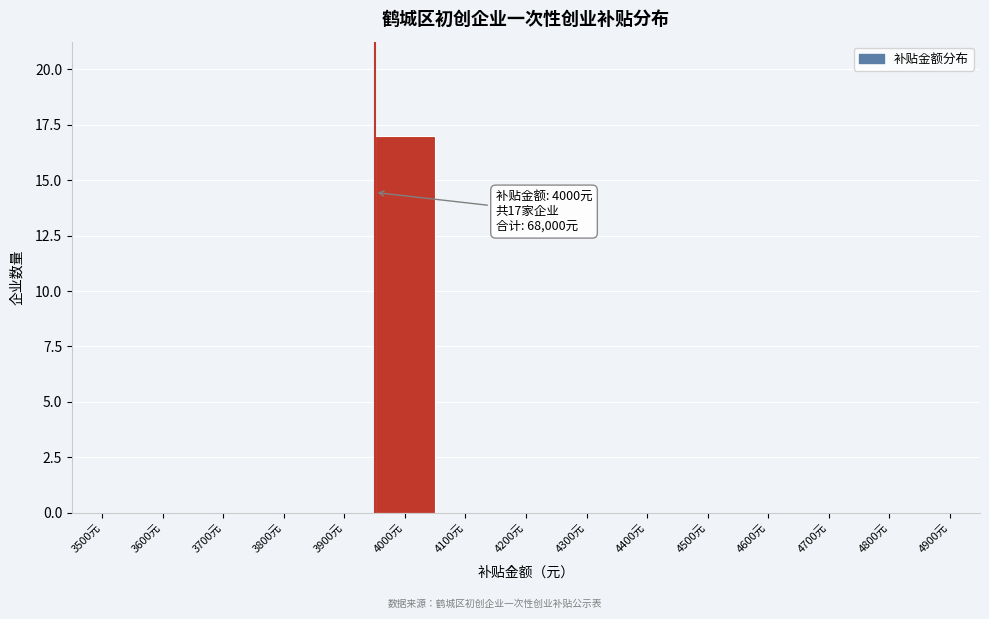

Reading right to left, what are all the values shown in this chart?

4900元=0	4800元=0	4700元=0	4600元=0	4500元=0	4400元=0	4300元=0	4200元=0	4100元=0	4000元=17	3900元=0	3800元=0	3700元=0	3600元=0	3500元=0